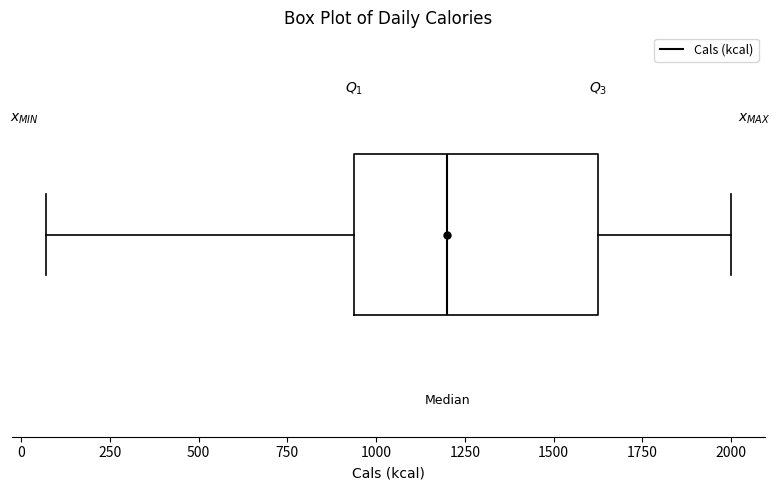

Where does the left whisker of the box end on the x-axis? The values are not printed on the chart, so give them approximately, as read against the axis.

50